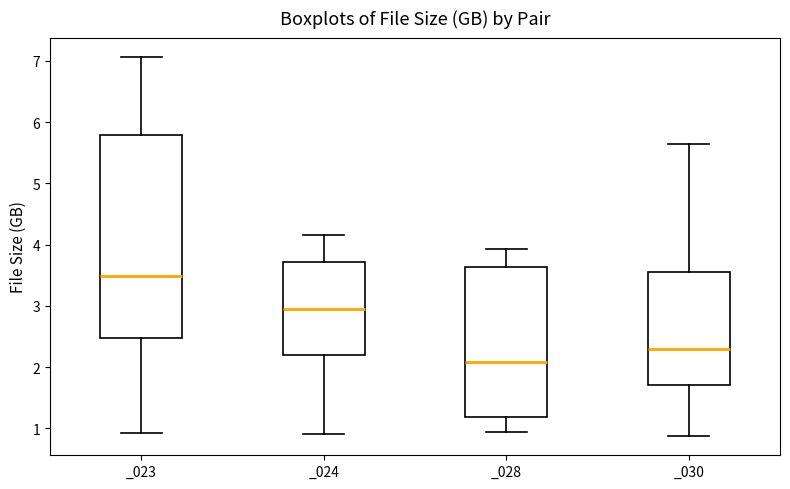

Which box has the lowest median line?

_028